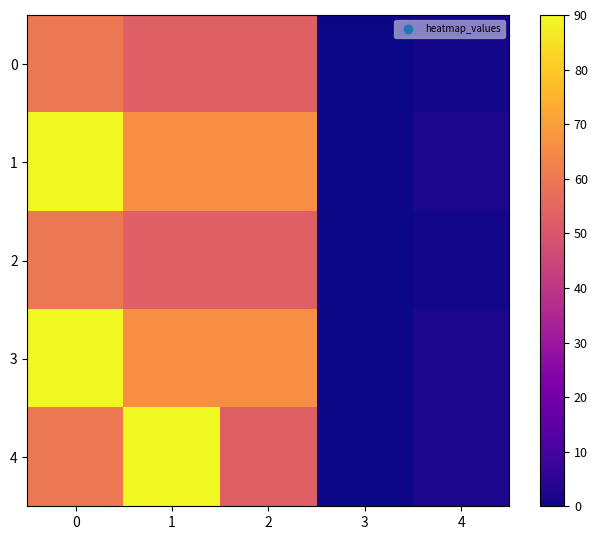

What is the maximum value shown in the chart?

90